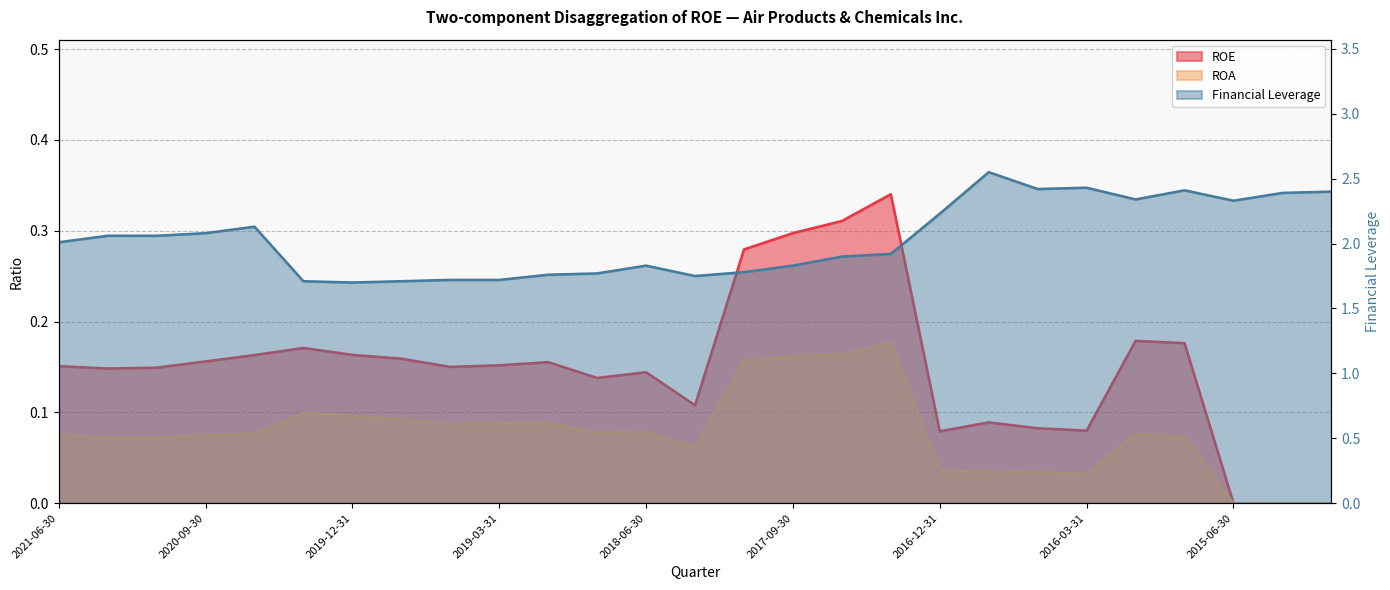

At which label is Financial Leverage closest to 2?

2021-06-30